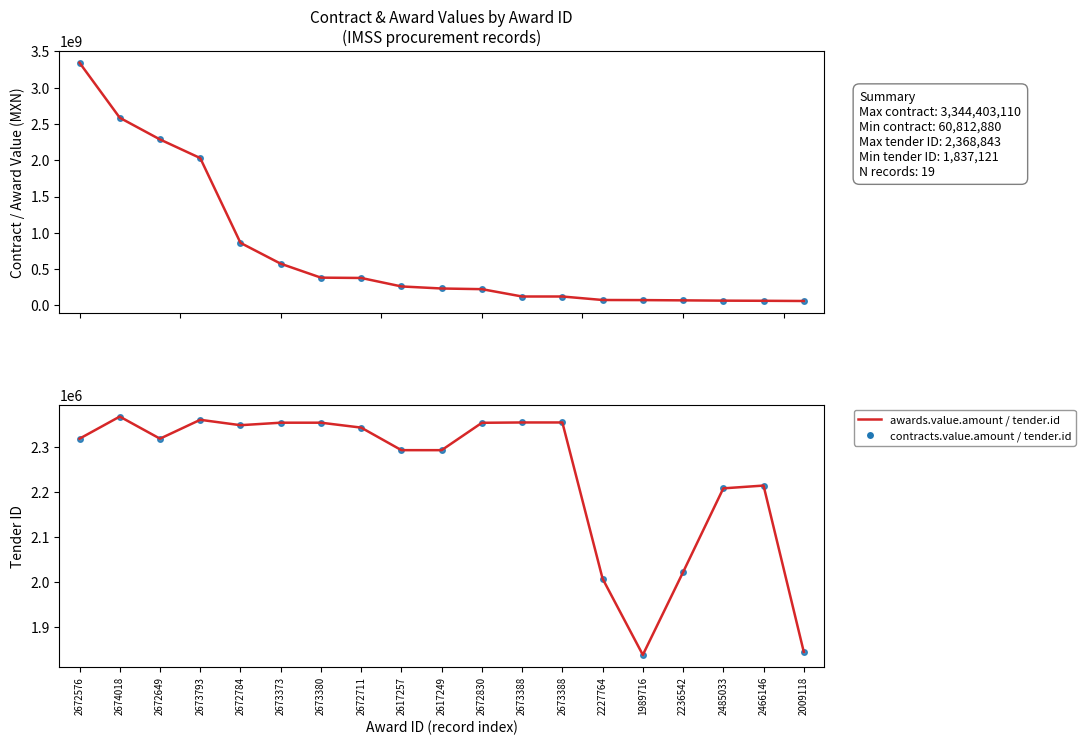

True or false: contracts.value.amount and awards.value.amount intersect in this chart.

False